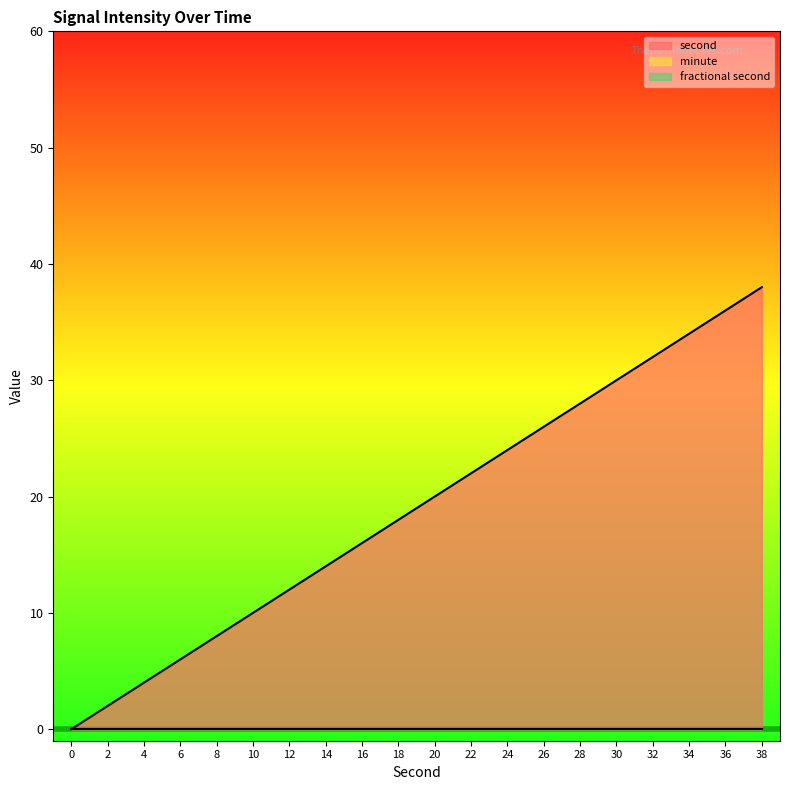

What is the total value across all series at 16?

16